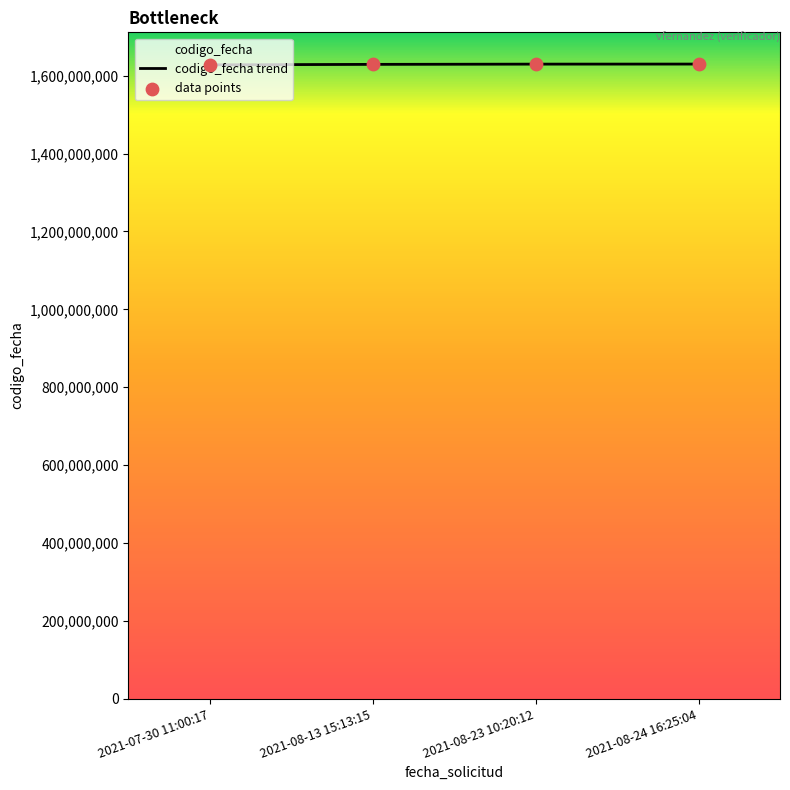

Is the value of data points at 2021-07-30 11:00:17 greater than the value of codigo_fecha trend at 2021-07-30 11:00:17?

No